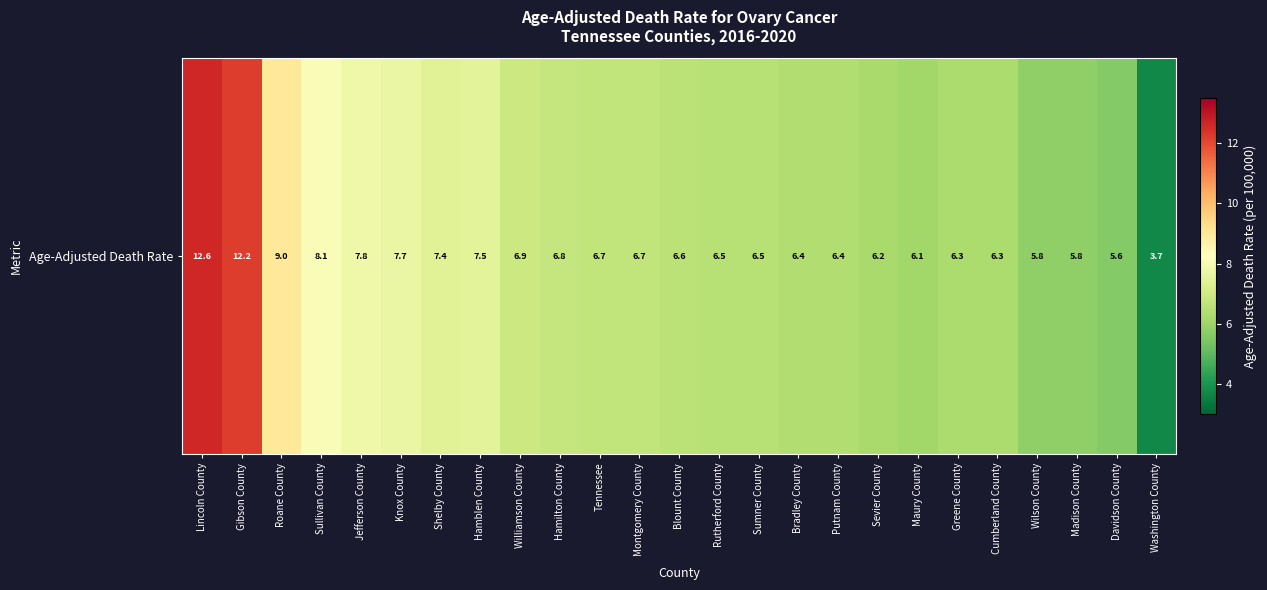

The value at Bradley County is 6.4. True or false?

True